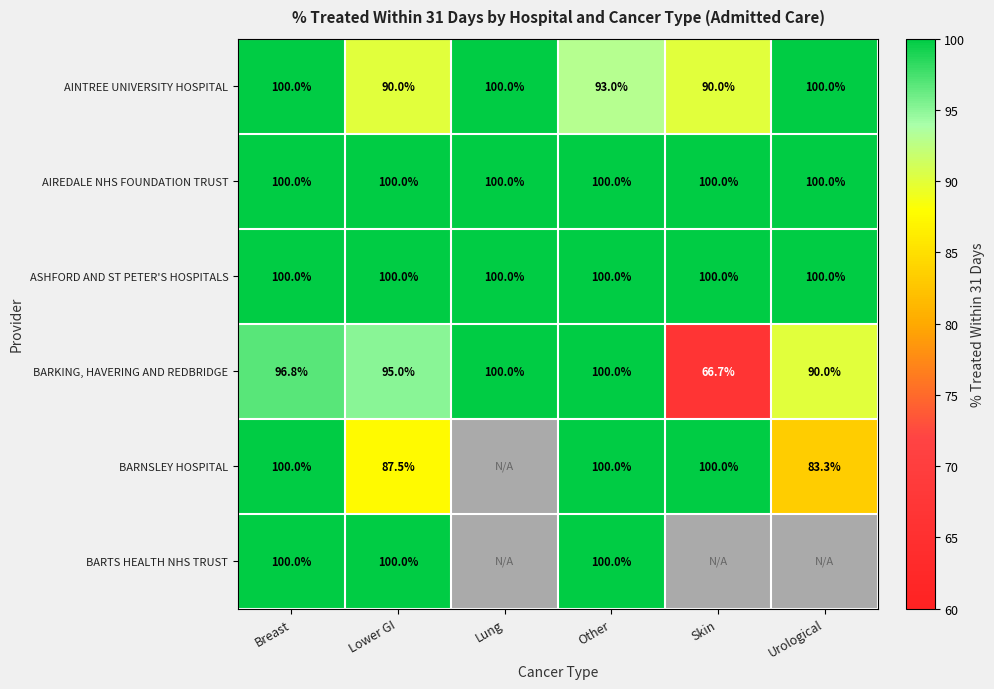

The value of AINTREE UNIVERSITY HOSPITAL at Lower GI is 23.3. True or false?

False